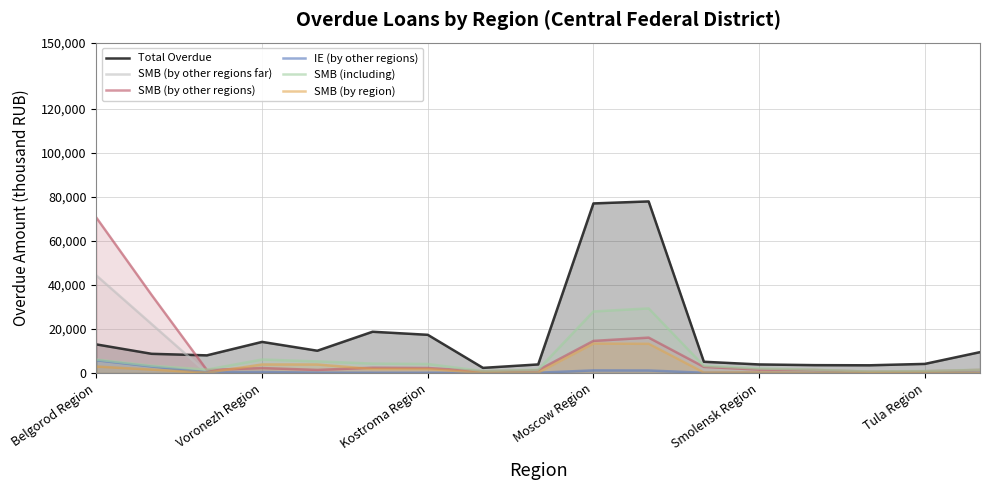

Which series has the largest total across all categories?

Total Overdue